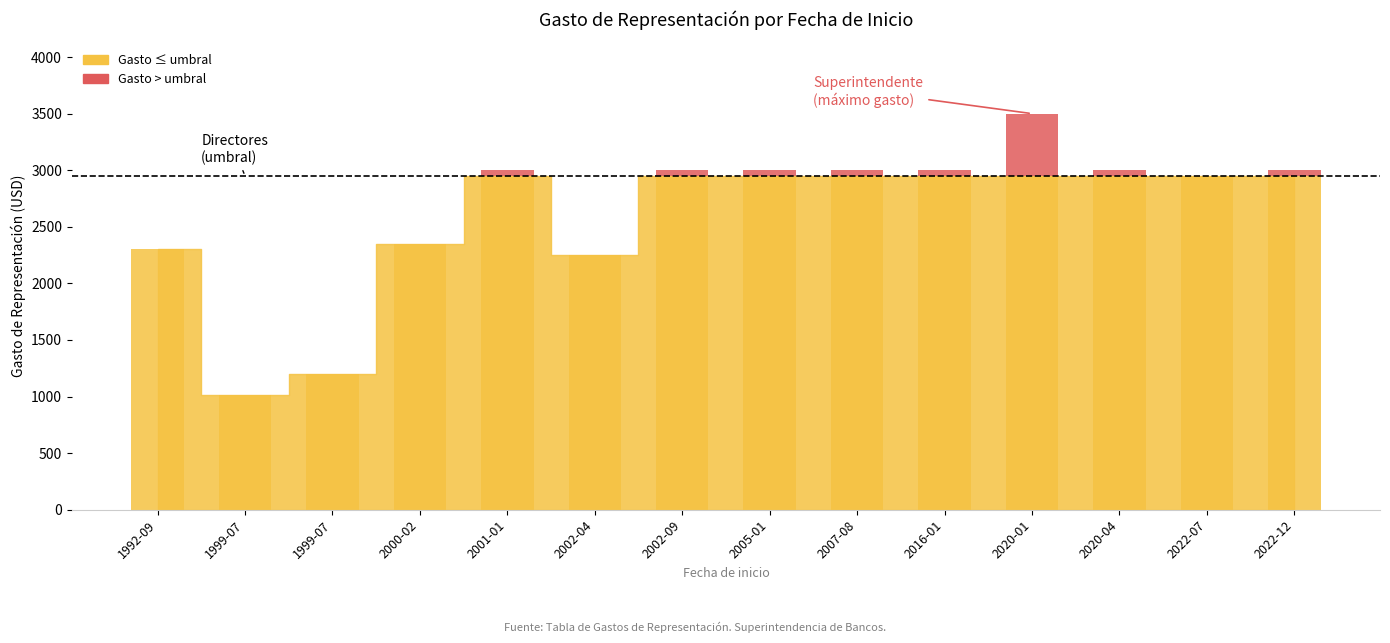

True or false: the data shows 1982 at 1999-07-16.

False